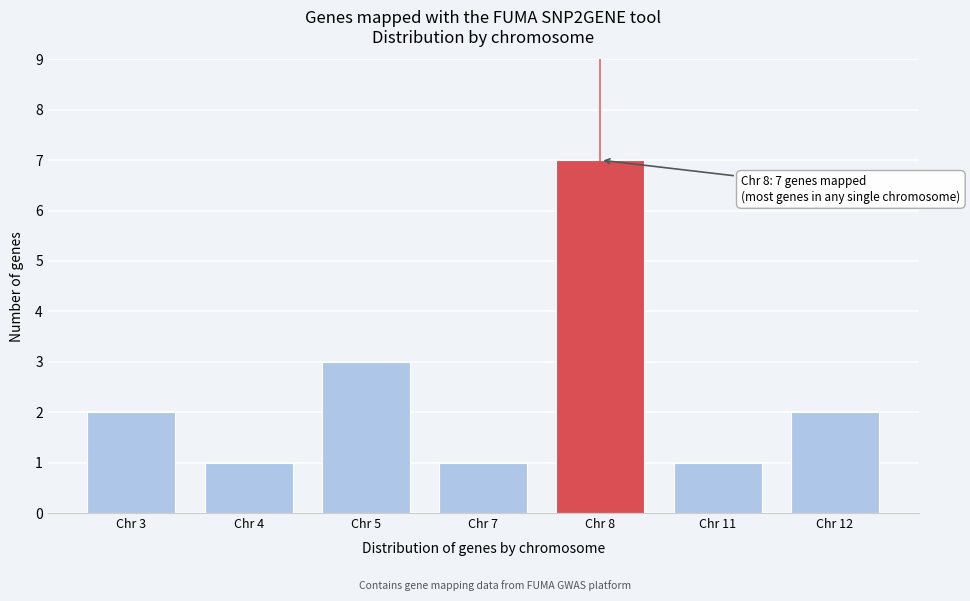

Reading right to left, list all the values displayed in this chart.

2	1	7	1	3	1	2